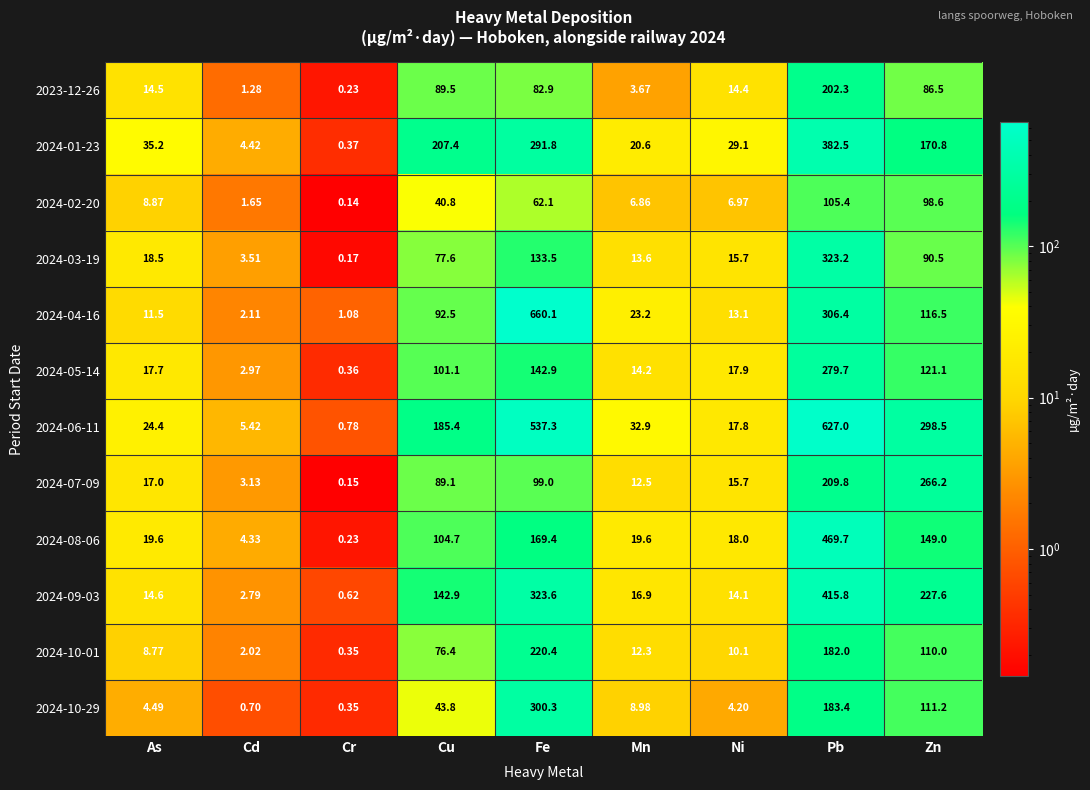

At which label is 2024-01-23 closest to 191?

Cu